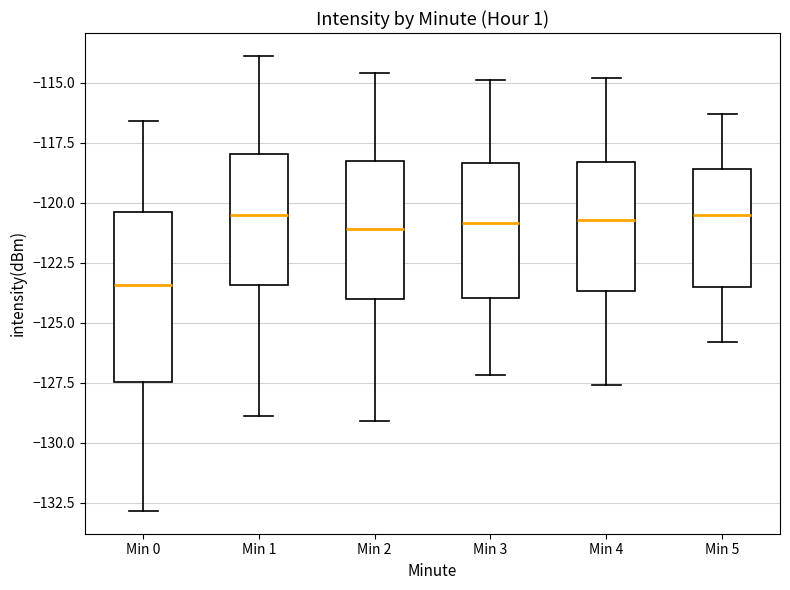

Reading left to right, transcribe this box plot: for each box, give where its median line is, the range the box spans, and where its two whiskers end, as read against the y-axis. The values are not printed on the chart, so give them approximately, as read against the axis.

Min 0: median -123.5, box -127.5 to -120.5, whiskers -133.0 to -116.5
Min 1: median -120.5, box -123.5 to -118.0, whiskers -129.0 to -114.0
Min 2: median -121.0, box -124.0 to -118.0, whiskers -129.0 to -114.5
Min 3: median -121.0, box -124.0 to -118.5, whiskers -127.0 to -115.0
Min 4: median -120.5, box -123.5 to -118.5, whiskers -127.5 to -115.0
Min 5: median -120.5, box -123.5 to -118.5, whiskers -126.0 to -116.5